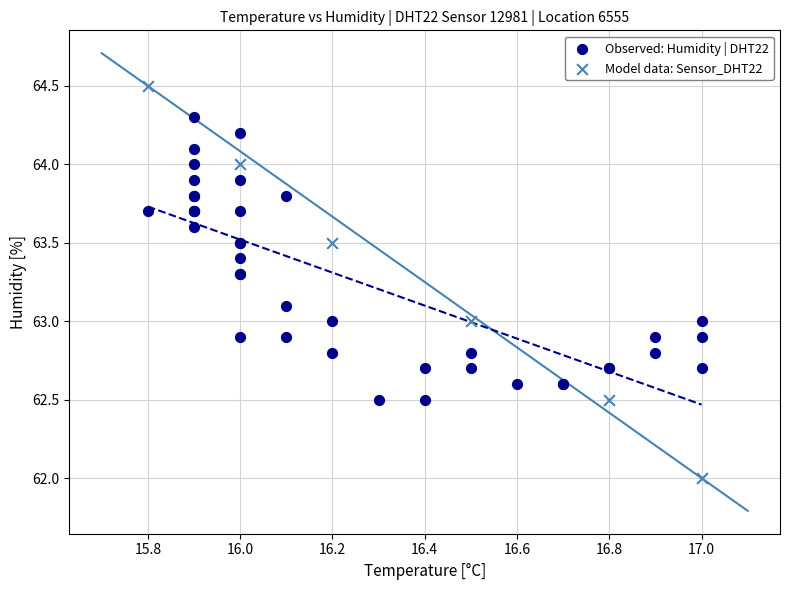

Which series reaches the minimum Y coordinate?

Model data: Sensor_DHT22